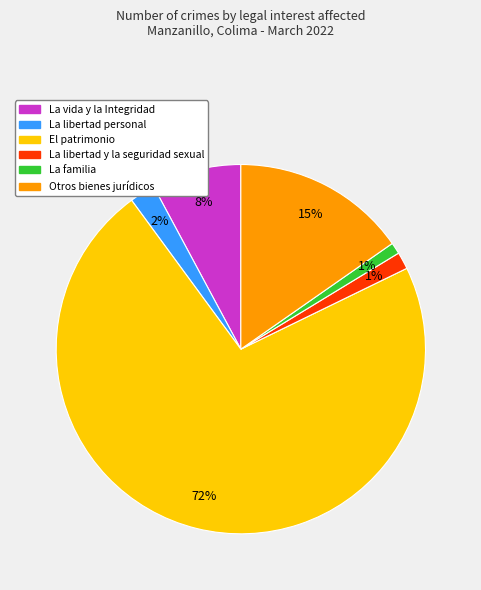

The La libertad y la seguridad sexual slice represents 1% of the pie. True or false?

True